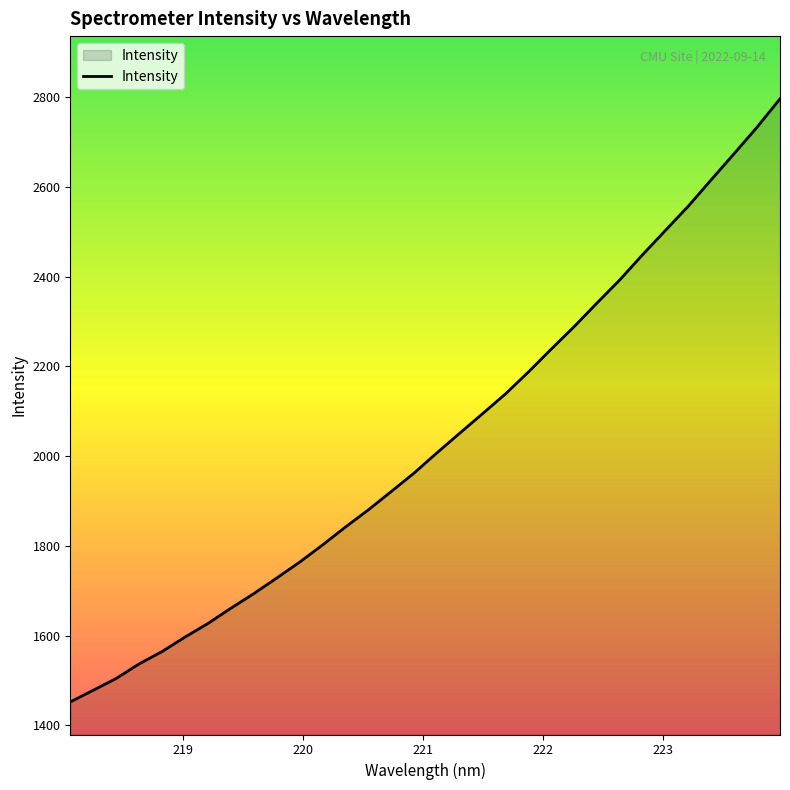

What is the difference between the maximum and minimum values?

1344.9